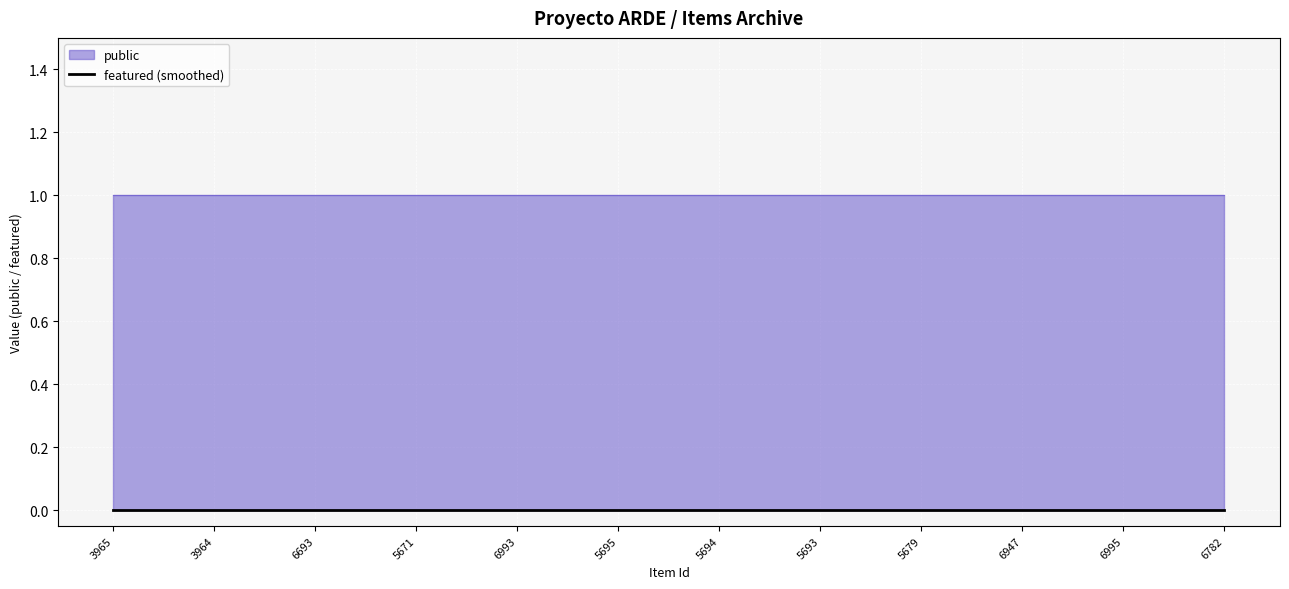

What are all the series names shown in the legend?

public, featured